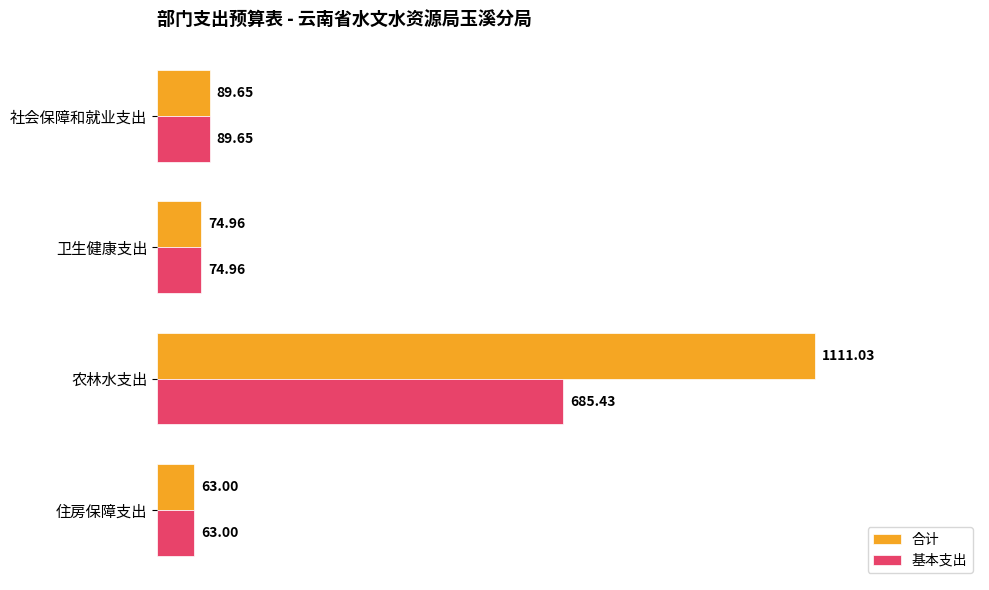

What is the maximum value shown in the chart?

1111.0